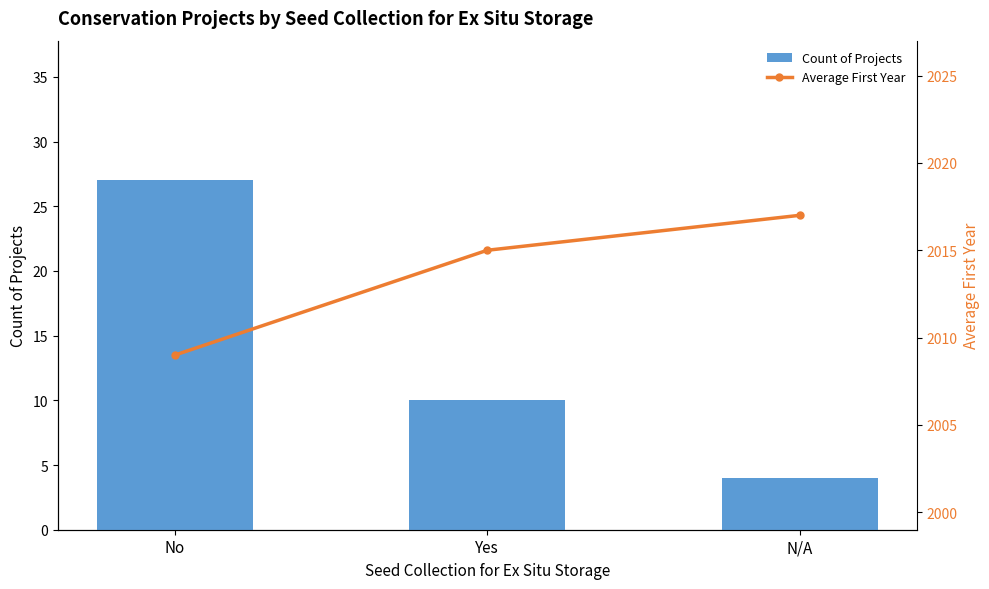

What is the highest value of the Average First Year series?

2017